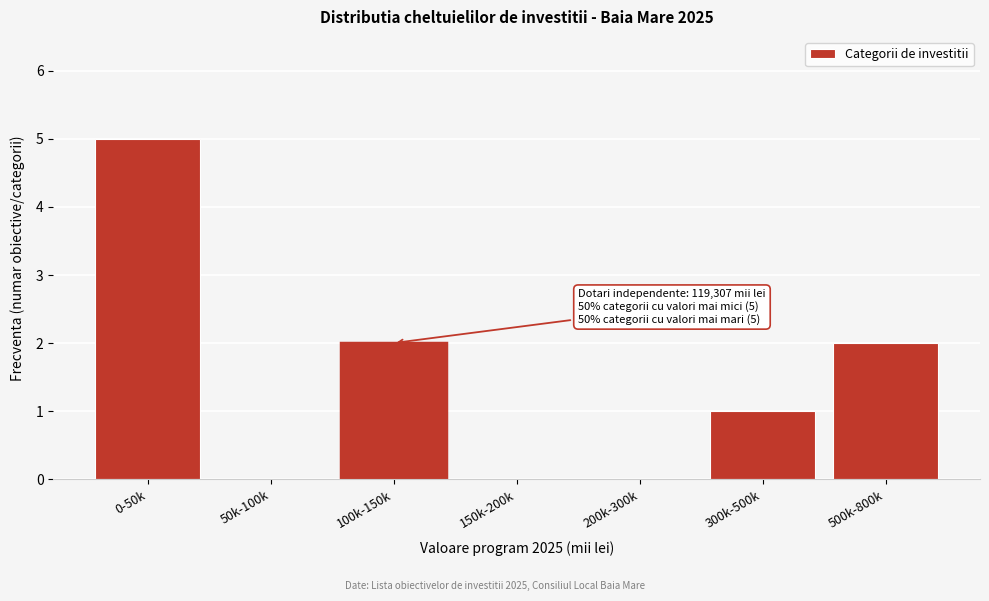

Reading left to right, extract all data points from this chart.

0-50k=5	50k-100k=0	100k-150k=2	150k-200k=0	200k-300k=0	300k-500k=1	500k-800k=2